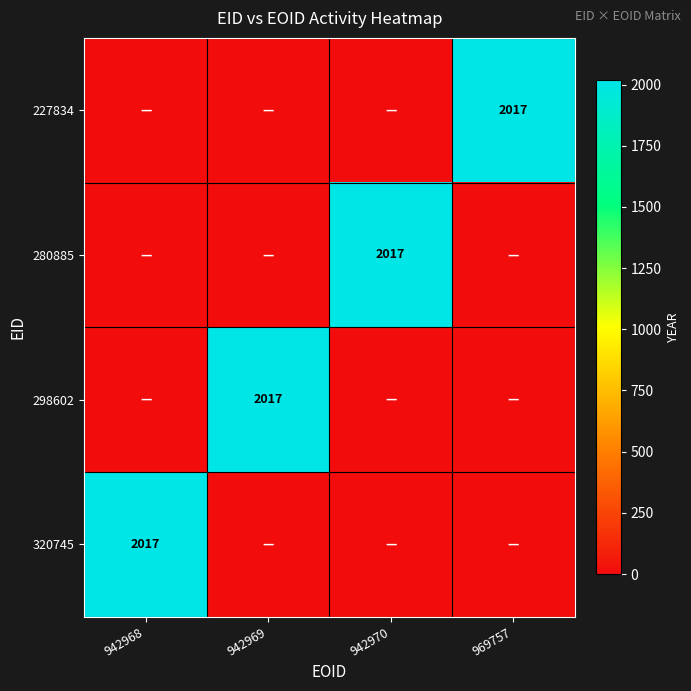

At which label does 227834 reach its peak?

969757